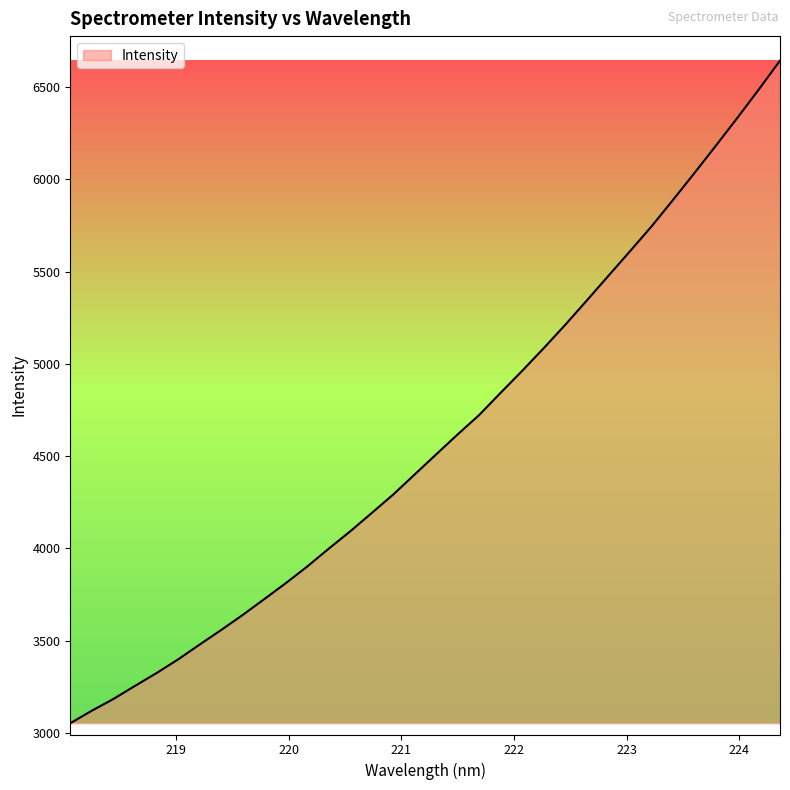

What is the minimum value shown in the chart?

3051.4